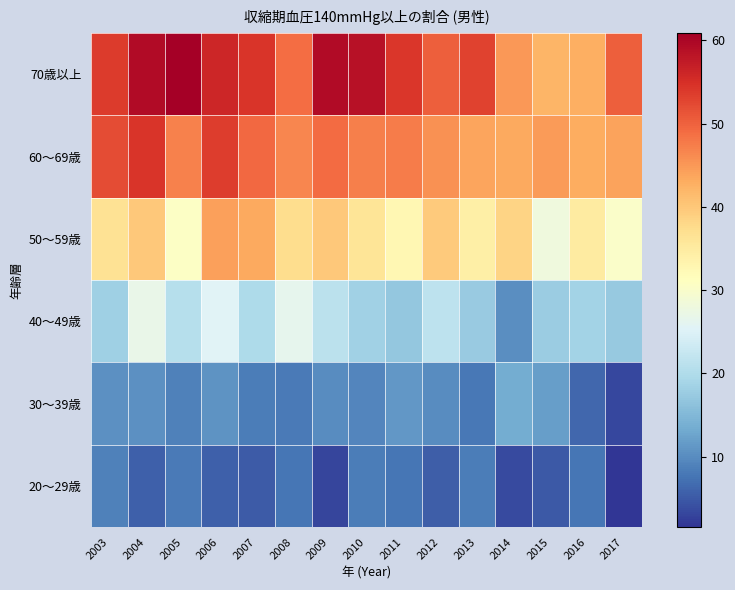

What is the greatest value displayed?

60.9